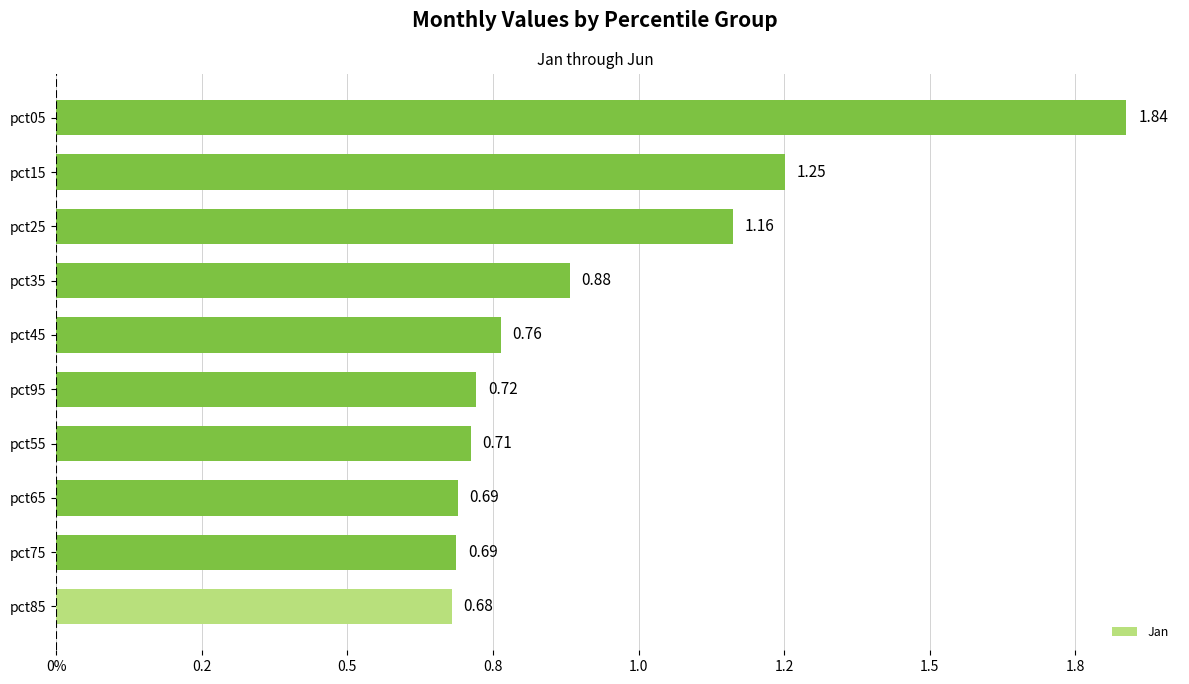

Does the chart contain any negative values?

No